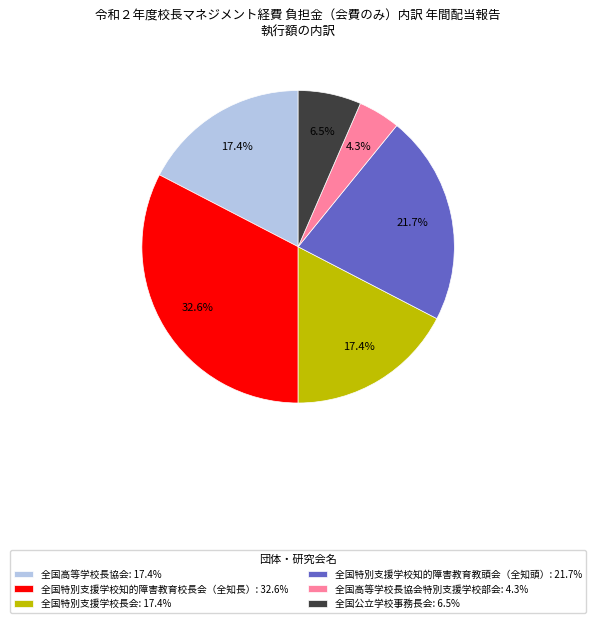

Which has a higher value, 全国高等学校長協会特別支援学校部会: 4.3% or 全国特別支援学校知的障害教育校長会（全知長）: 32.6%?

全国特別支援学校知的障害教育校長会（全知長）: 32.6%